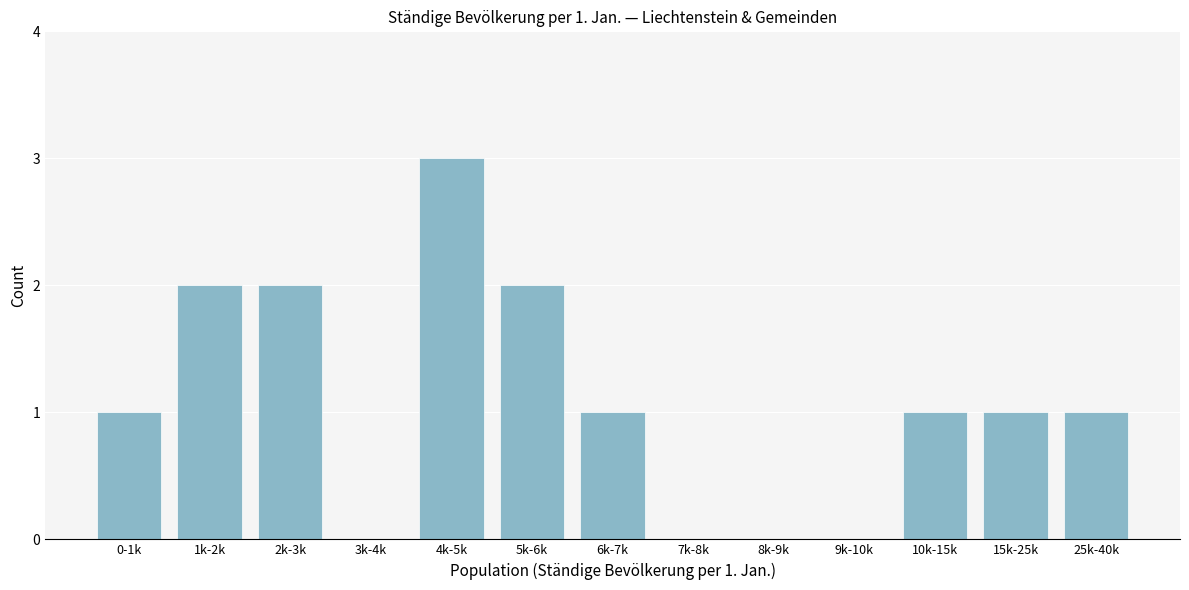

Reading right to left, list all the values displayed in this chart.

25k-40k=1	15k-25k=1	10k-15k=1	9k-10k=0	8k-9k=0	7k-8k=0	6k-7k=1	5k-6k=2	4k-5k=3	3k-4k=0	2k-3k=2	1k-2k=2	0-1k=1